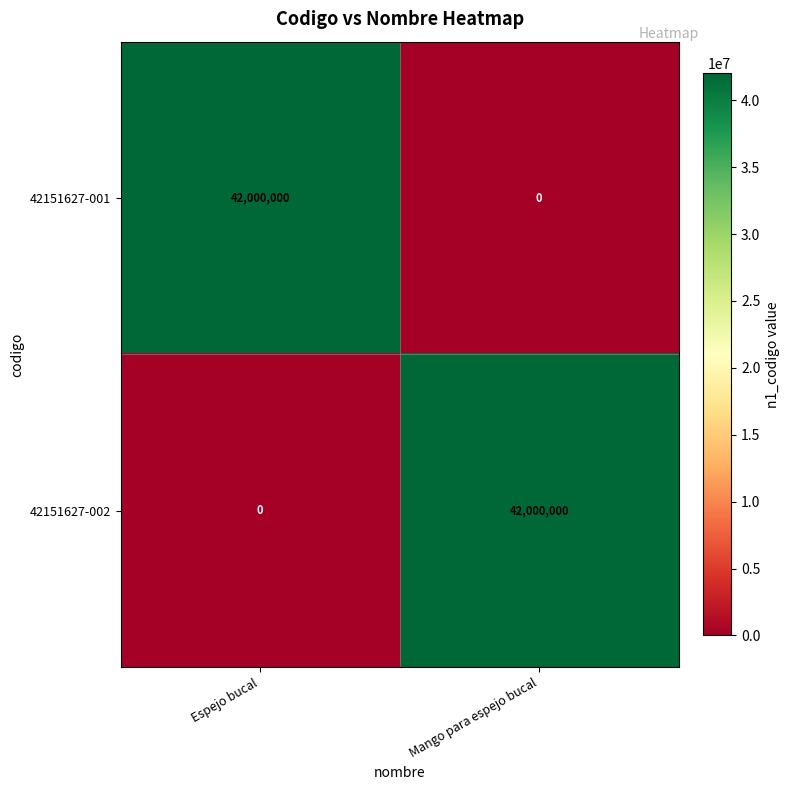

The 42151627-002 series shows 21121883 at Mango para espejo bucal. True or false?

False